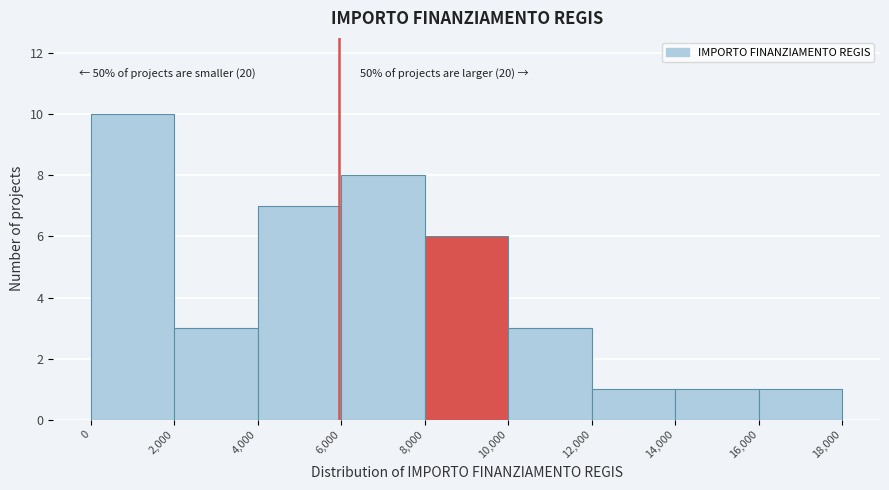

Over which range of the x-axis is the bar tallest?

0 to 2,000